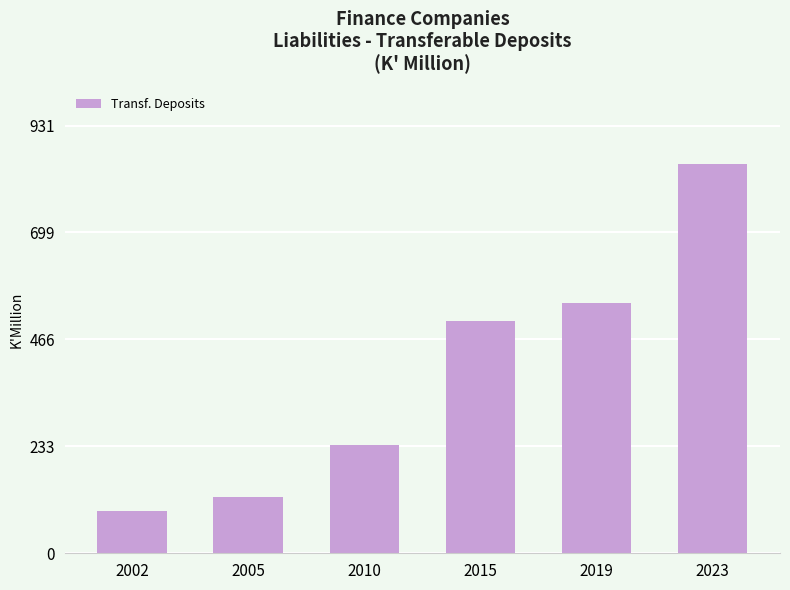

List the labels in order of value, largest first.

2023, 2019, 2015, 2010, 2005, 2002